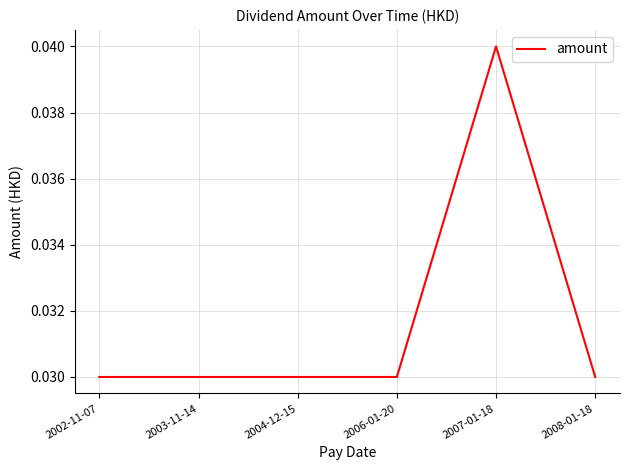

Which category has the highest value across all series?

2007-01-18